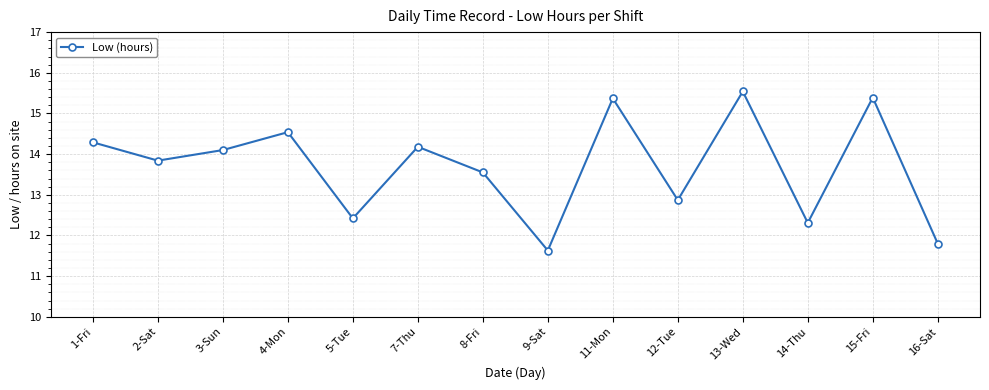

What is the sum of all values?

191.8